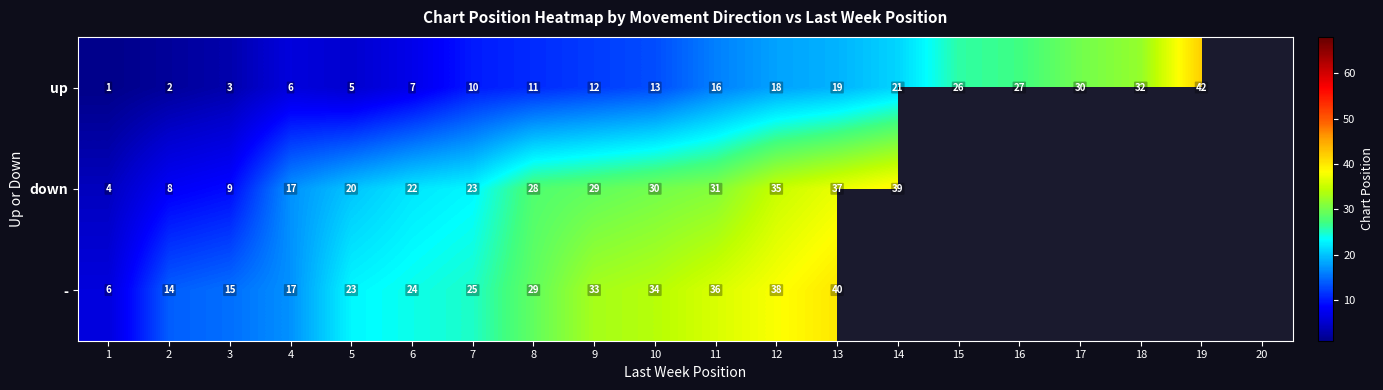

What is the sum of the - values at 6 and 13?

64